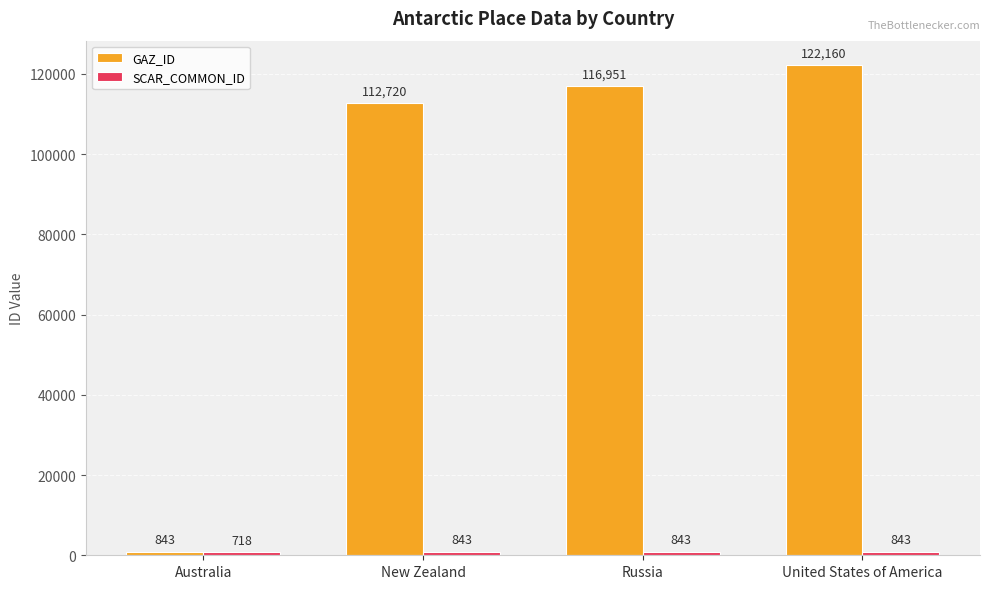

True or false: GAZ_ID has a value of 843 at Australia.

True